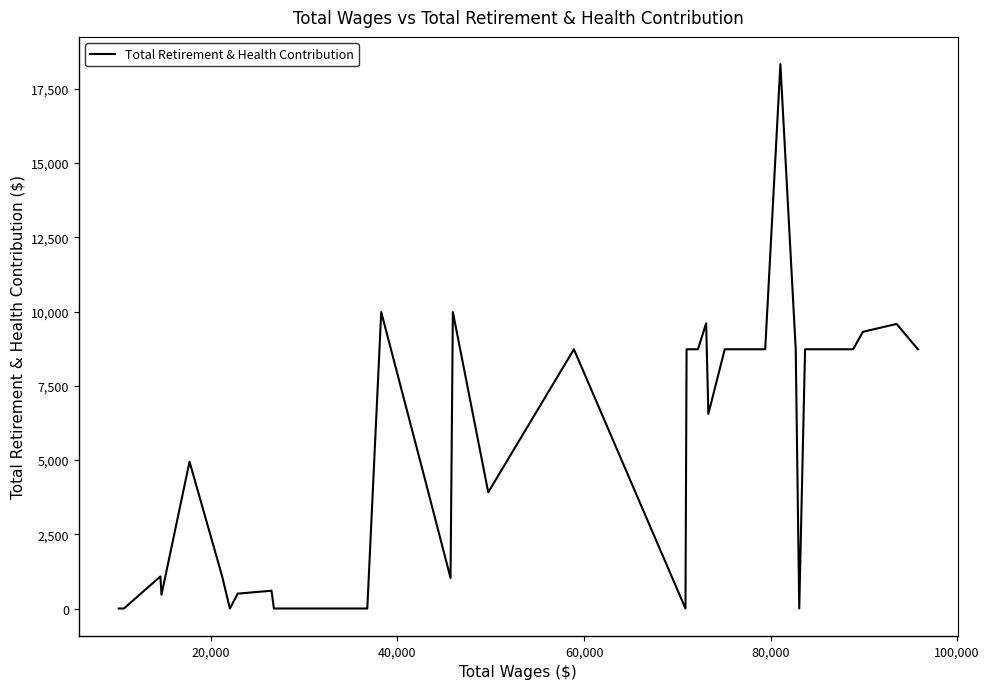

What is the maximum value shown in the chart?

18331